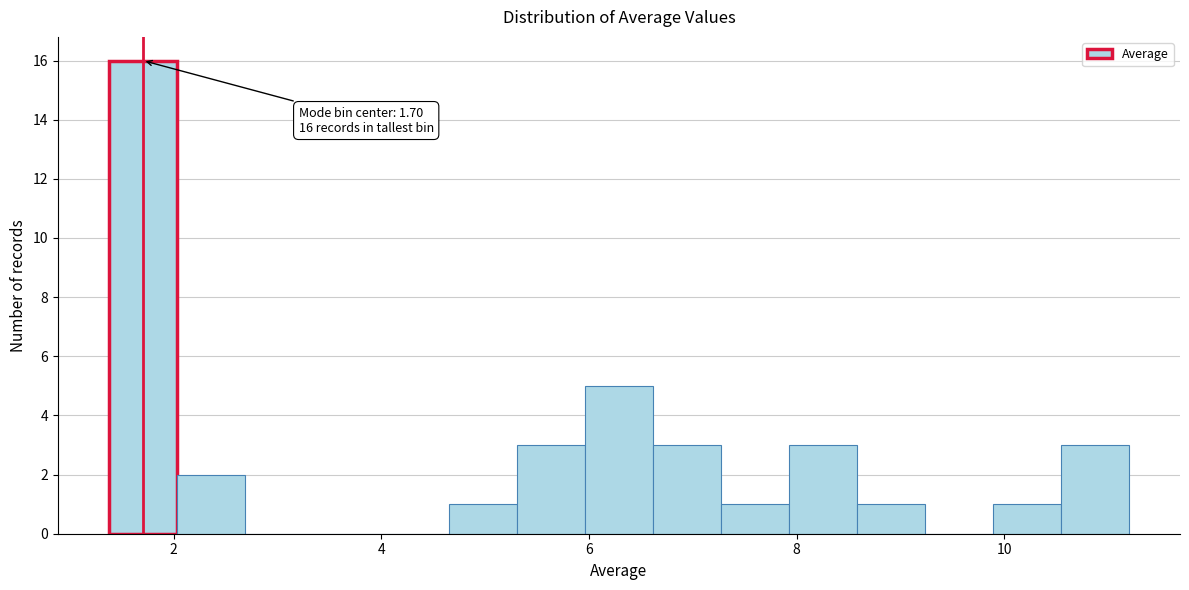

Read against the x-axis, roughly where is the centre of the tallest bar?

1.8